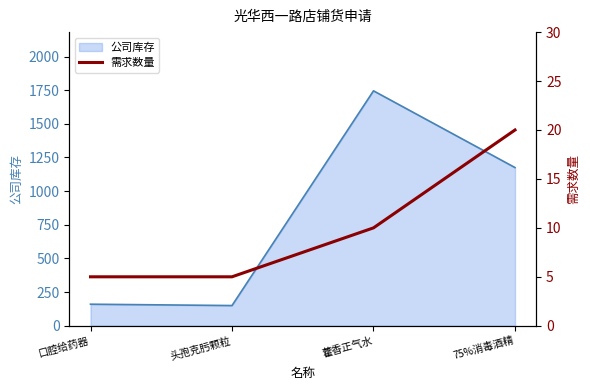

What is the label of the 3rd point from the right?

头孢克肟颗粒